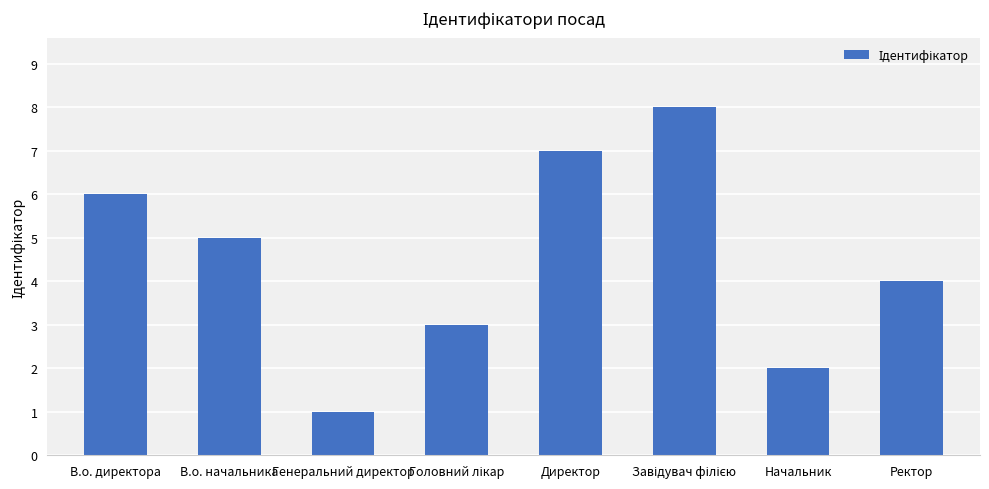

At which category does the chart reach its minimum across all series?

Генеральний директор